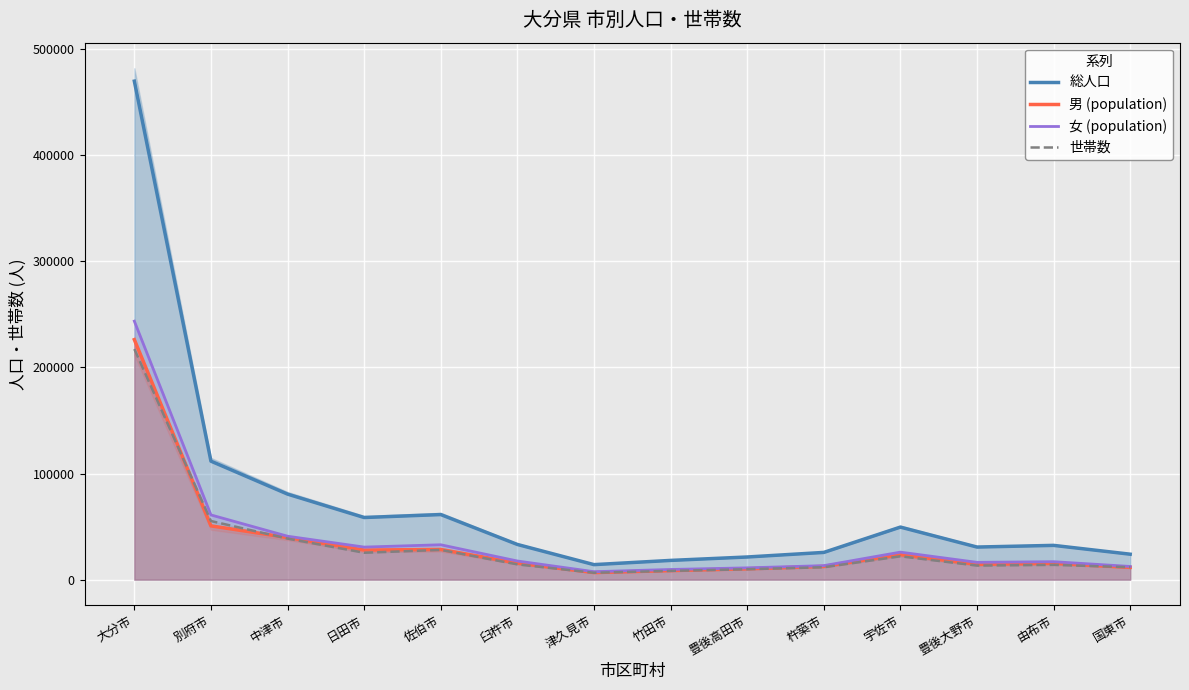

At which category does the chart reach its minimum across all series?

津久見市